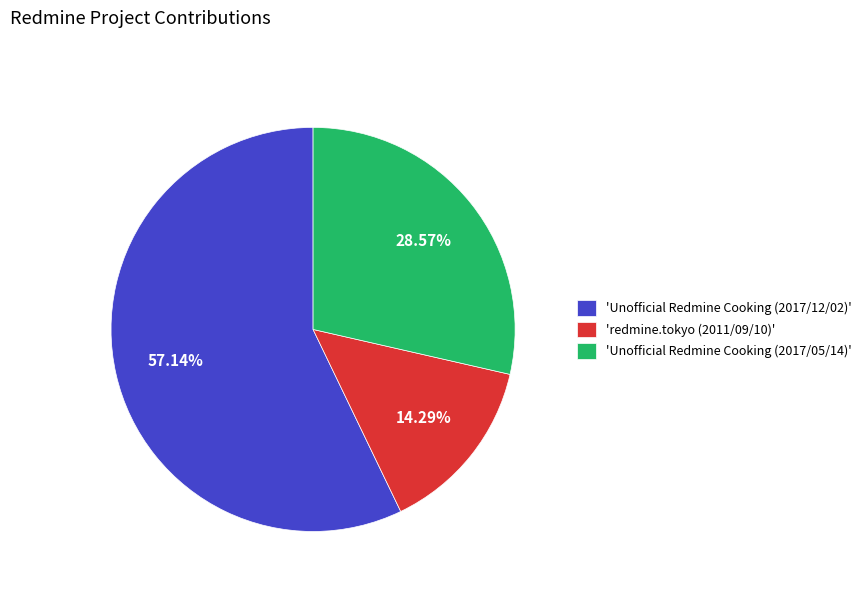

Which slice represents more than half of the pie?

'Unofficial Redmine Cooking (2017/12/02)'